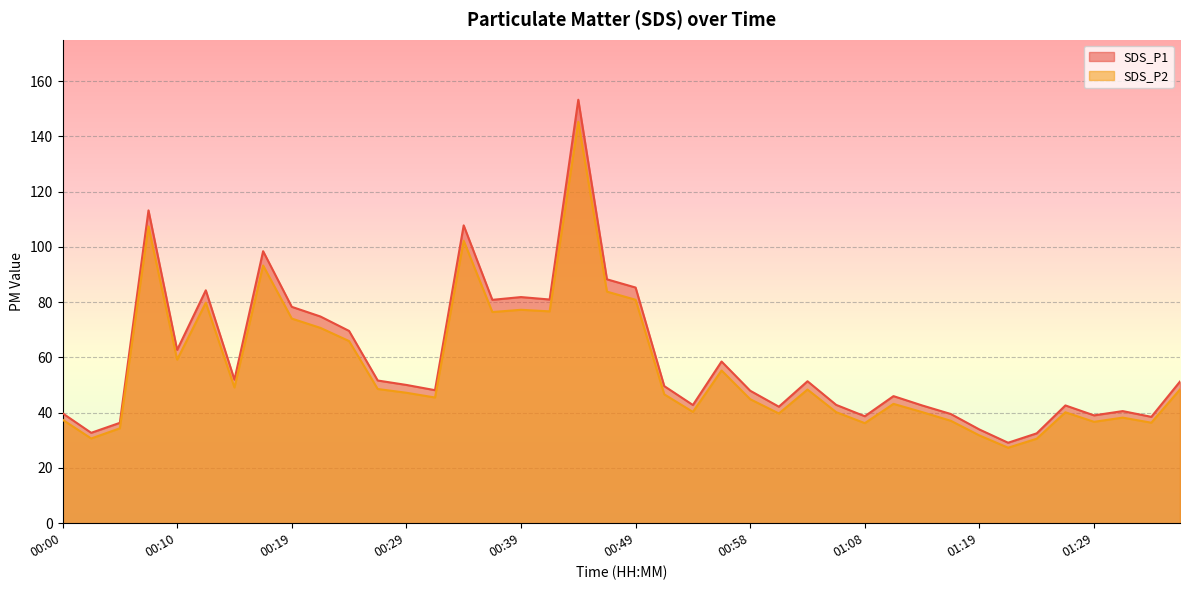

How many lines are shown in the chart?

2